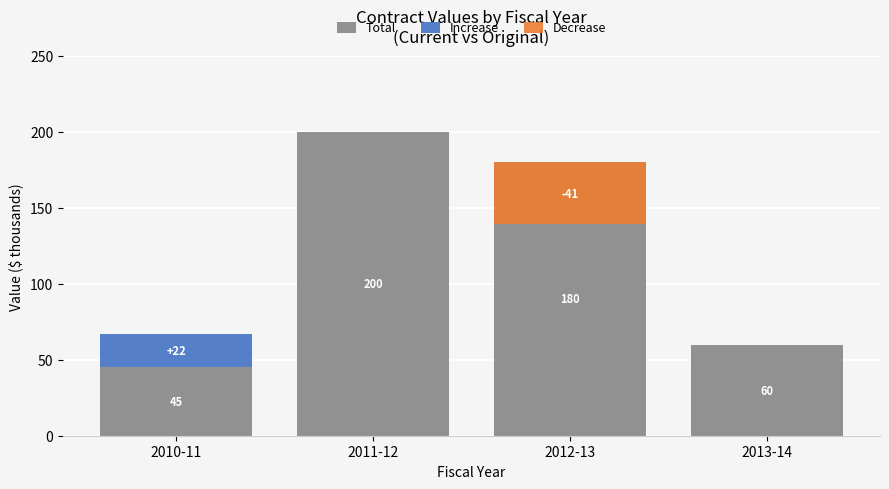

How many series are shown in this chart?

3